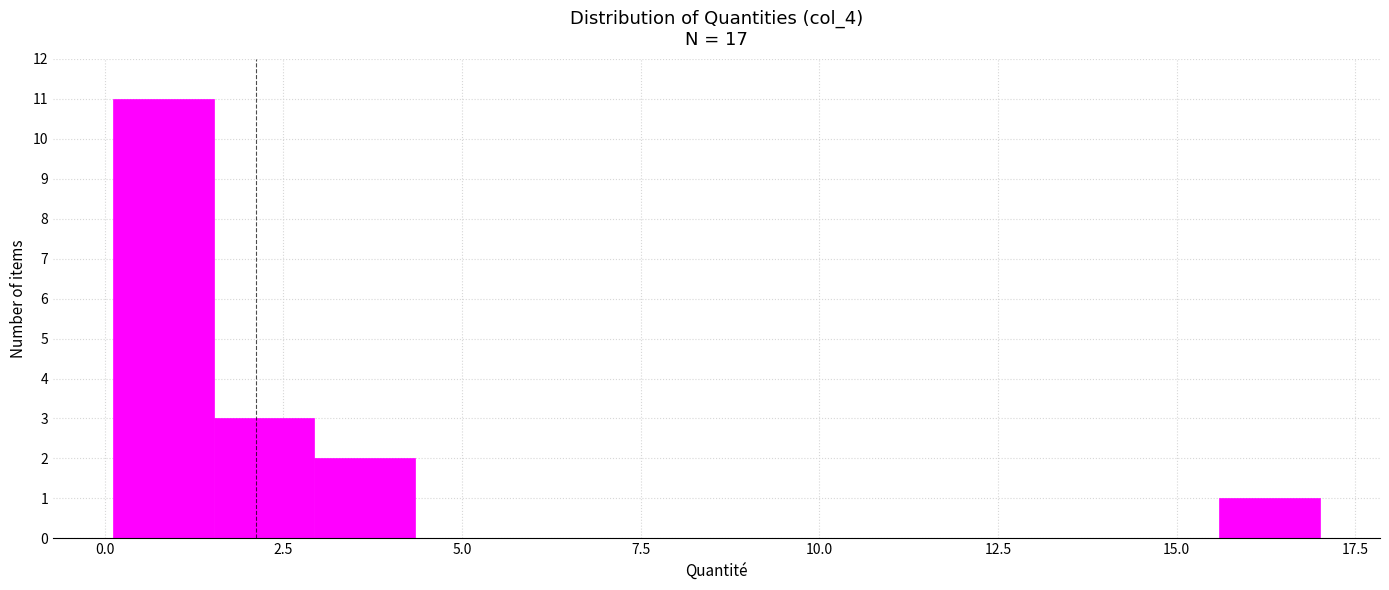

Read against the x-axis, roughly where is the centre of the tallest bar?

1.0